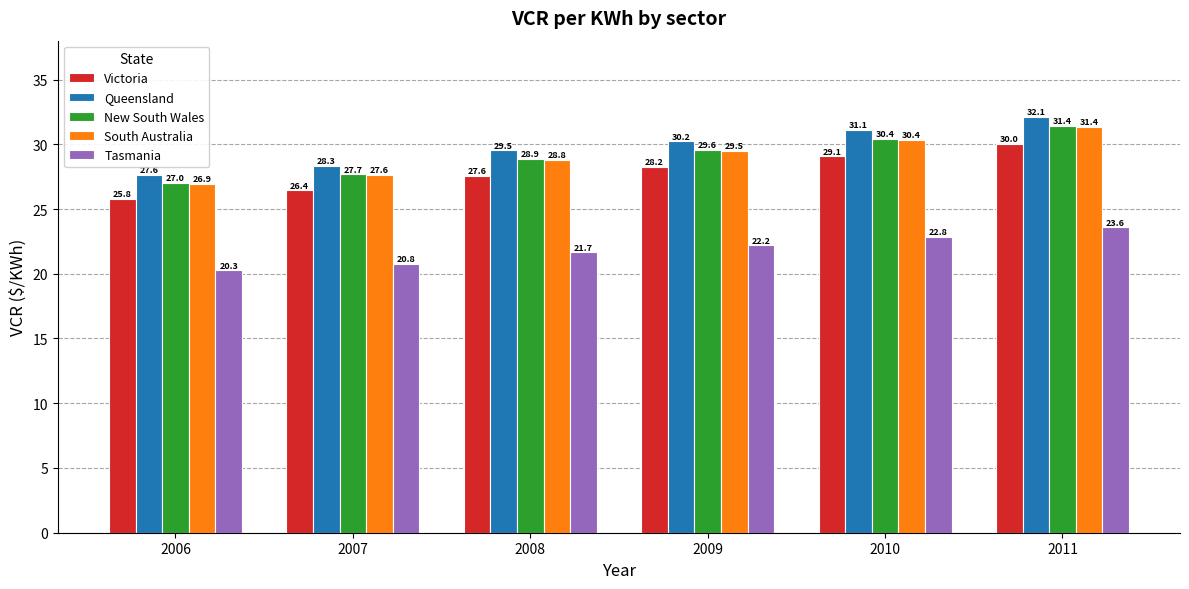

What is the difference between the highest and lowest values at 2007?

7.5